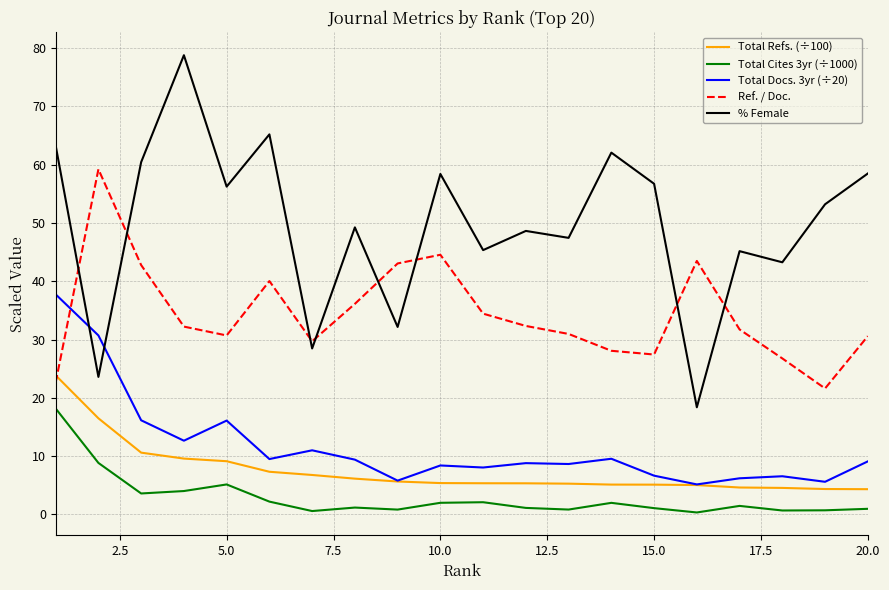

True or false: Total Cites 3yr (÷1000) and % Female cross at least once.

False